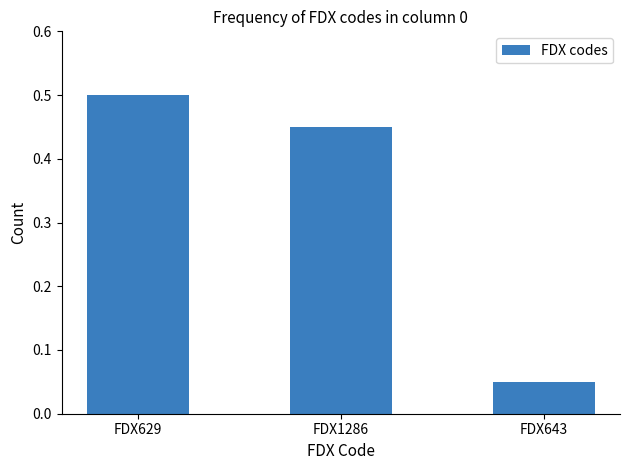

How many categories are shown in the chart?

3